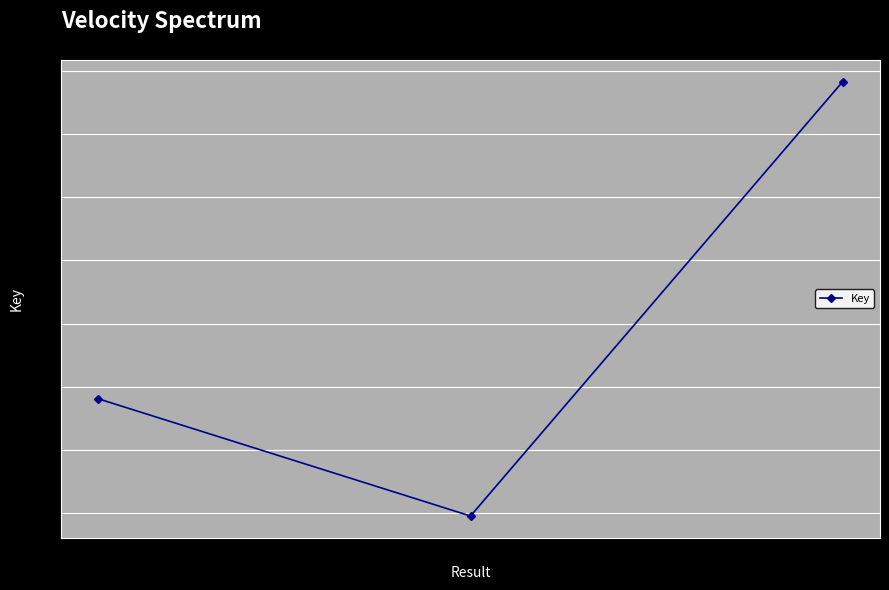

Does the chart have visible grid lines?

Yes